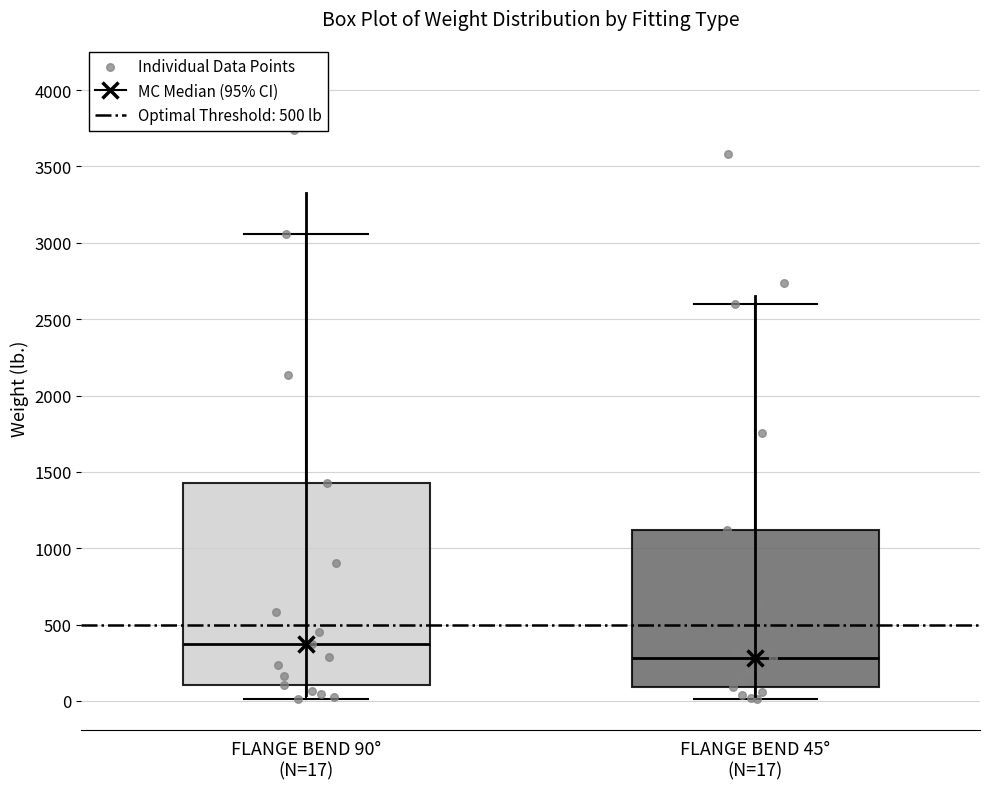

Comparing the boxes themselves (not the whiskers), which one is the tallest?

FLANGE BEND 90° (N=17)